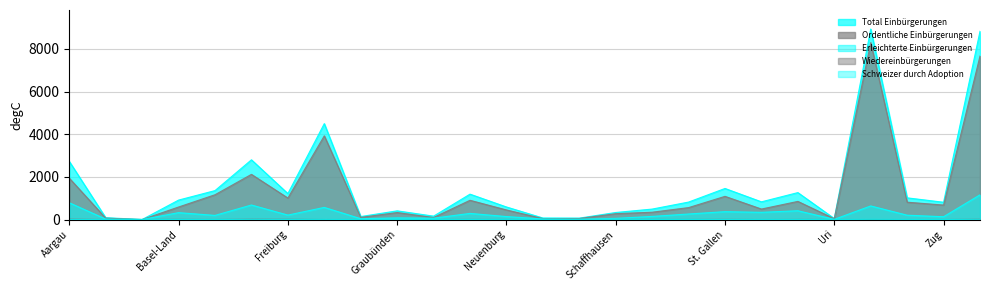

True or false: Wiedereinbürgerungen has more than 2 points higher than both neighbors.

True